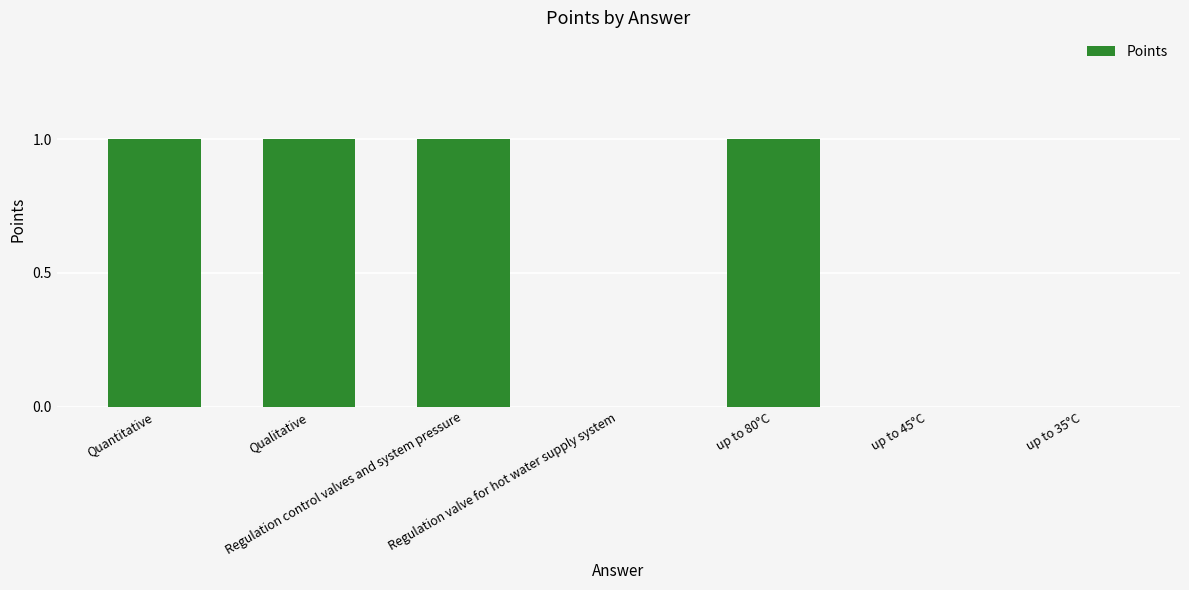

What is the sum of all values?

4